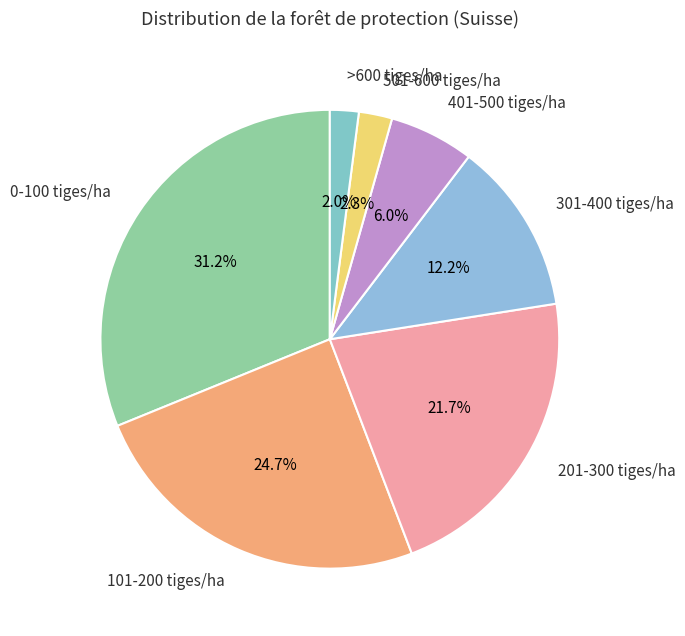

True or false: >600 tiges/ha accounts for 15% of the total.

False